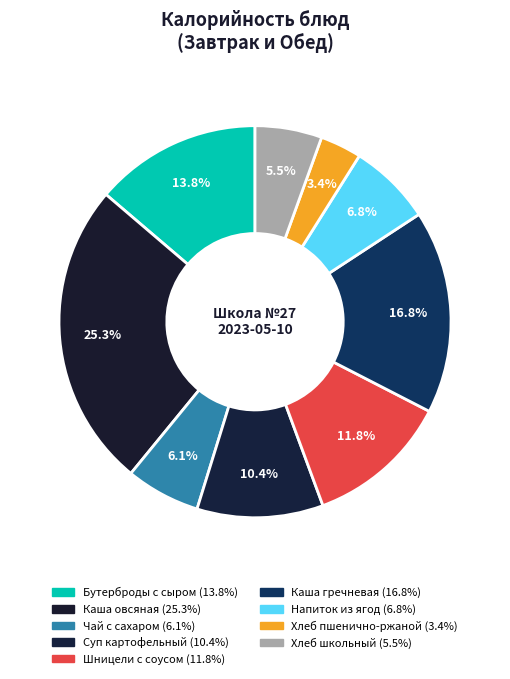

What percentage is the Каша овсяная slice, to the nearest percent?

25%